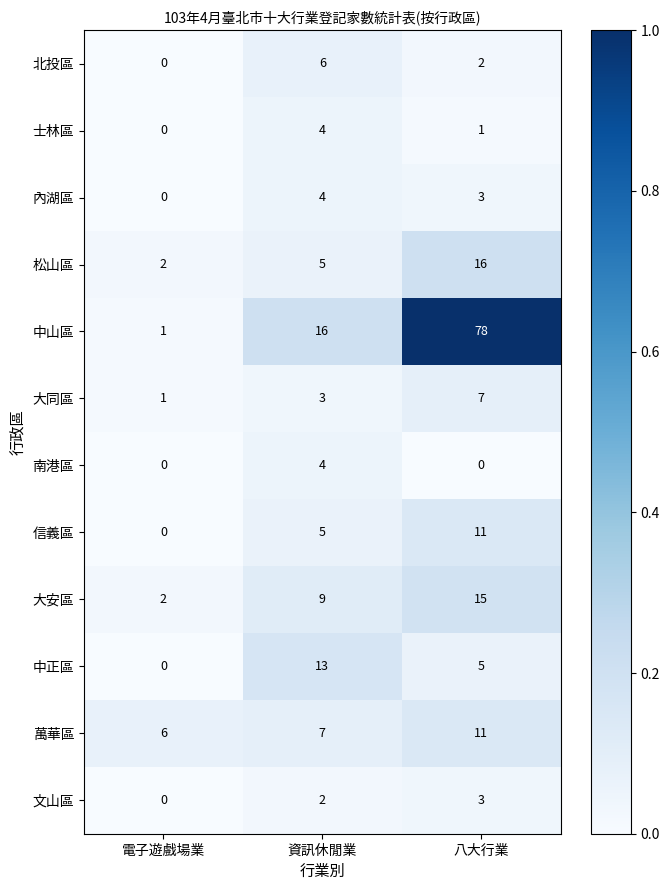

Which series has the largest total across all categories?

中山區